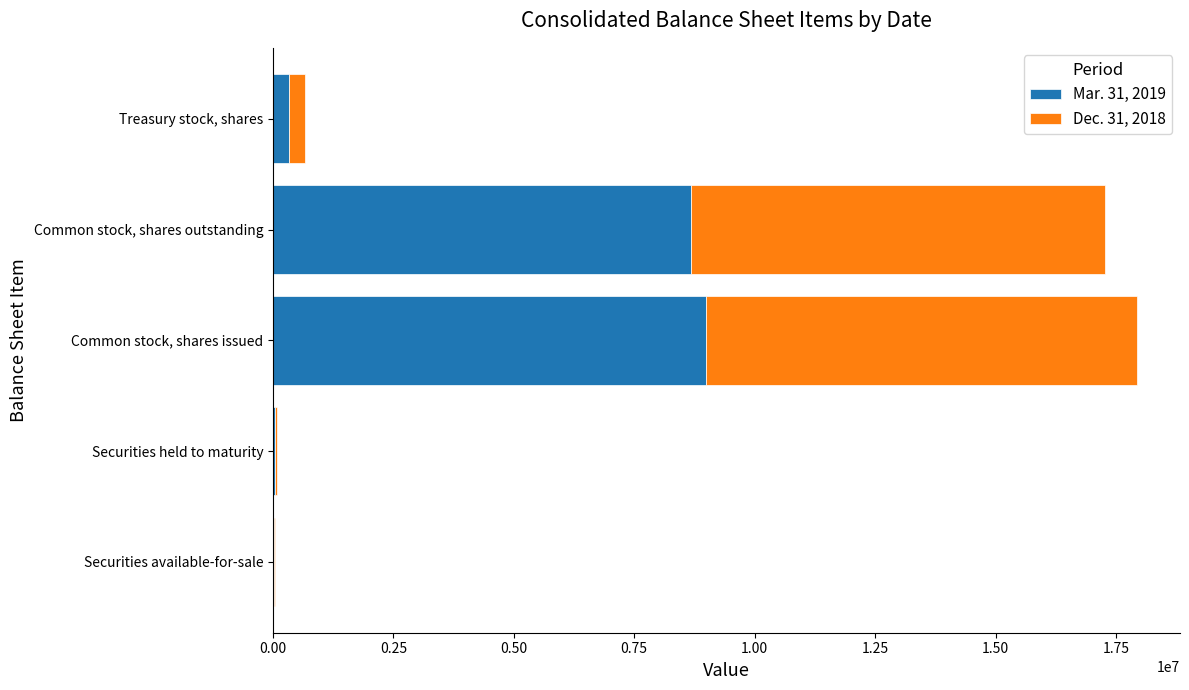

The Mar. 31, 2019 series shows 5227974 at Common stock, shares issued. True or false?

False